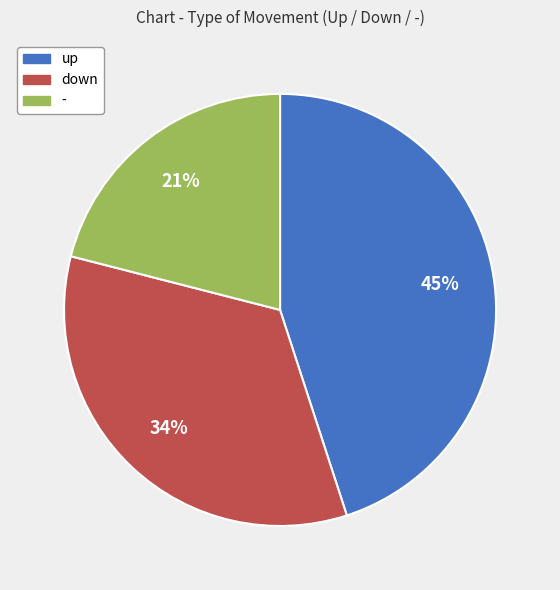

Between up and down, which is larger?

up